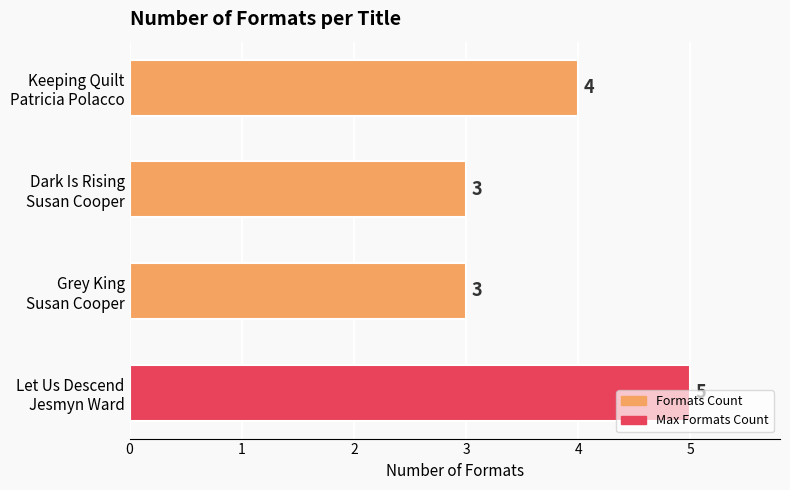

What is the smallest value displayed?

3